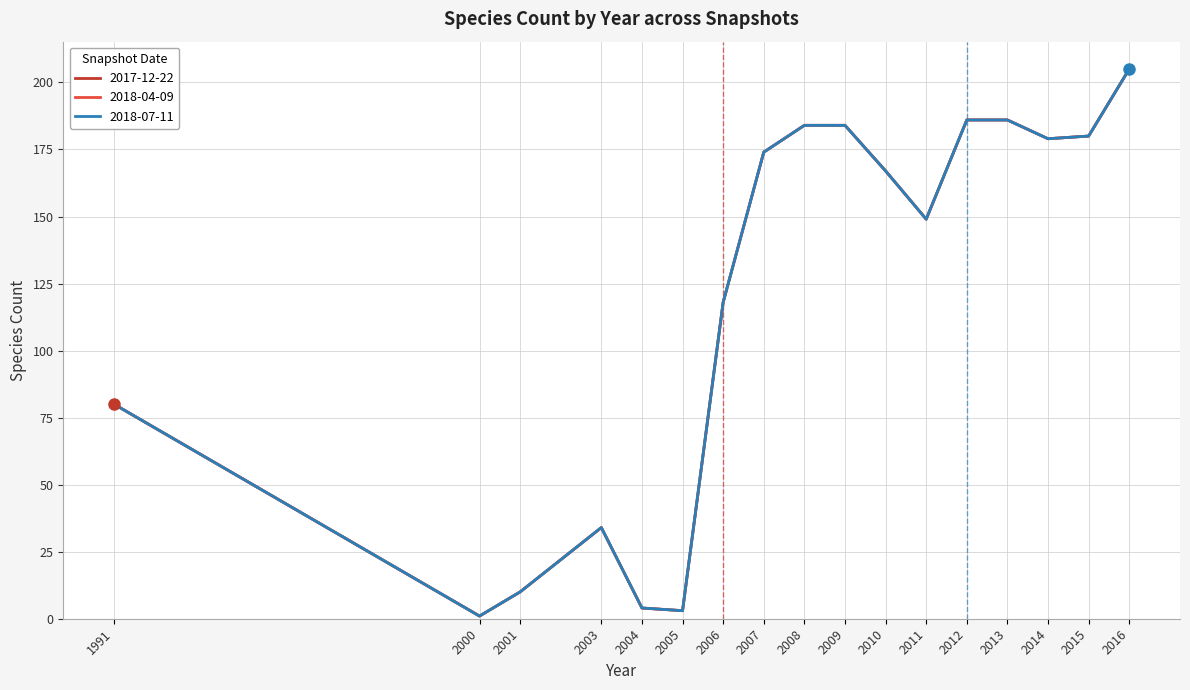

Reading right to left, list all the values displayed in this chart.

2017-12-22: 2016=205	2015=180	2014=179	2013=186	2012=186	2011=149	2010=167	2009=184	2008=184	2007=174	2006=118	2005=3	2004=4	2003=34	2001=10	2000=1	1991=80
2018-04-09: 2016=205	2015=180	2014=179	2013=186	2012=186	2011=149	2010=167	2009=184	2008=184	2007=174	2006=118	2005=3	2004=4	2003=34	2001=10	2000=1	1991=80
2018-07-11: 2016=205	2015=180	2014=179	2013=186	2012=186	2011=149	2010=167	2009=184	2008=184	2007=174	2006=118	2005=3	2004=4	2003=34	2001=10	2000=1	1991=80